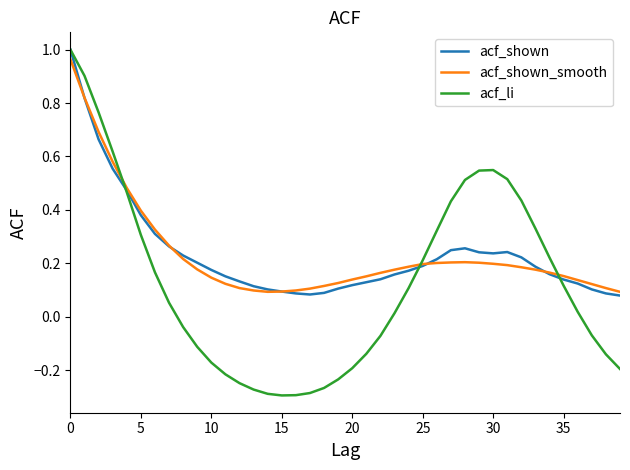

Which series has the largest range (max minus min)?

acf_li